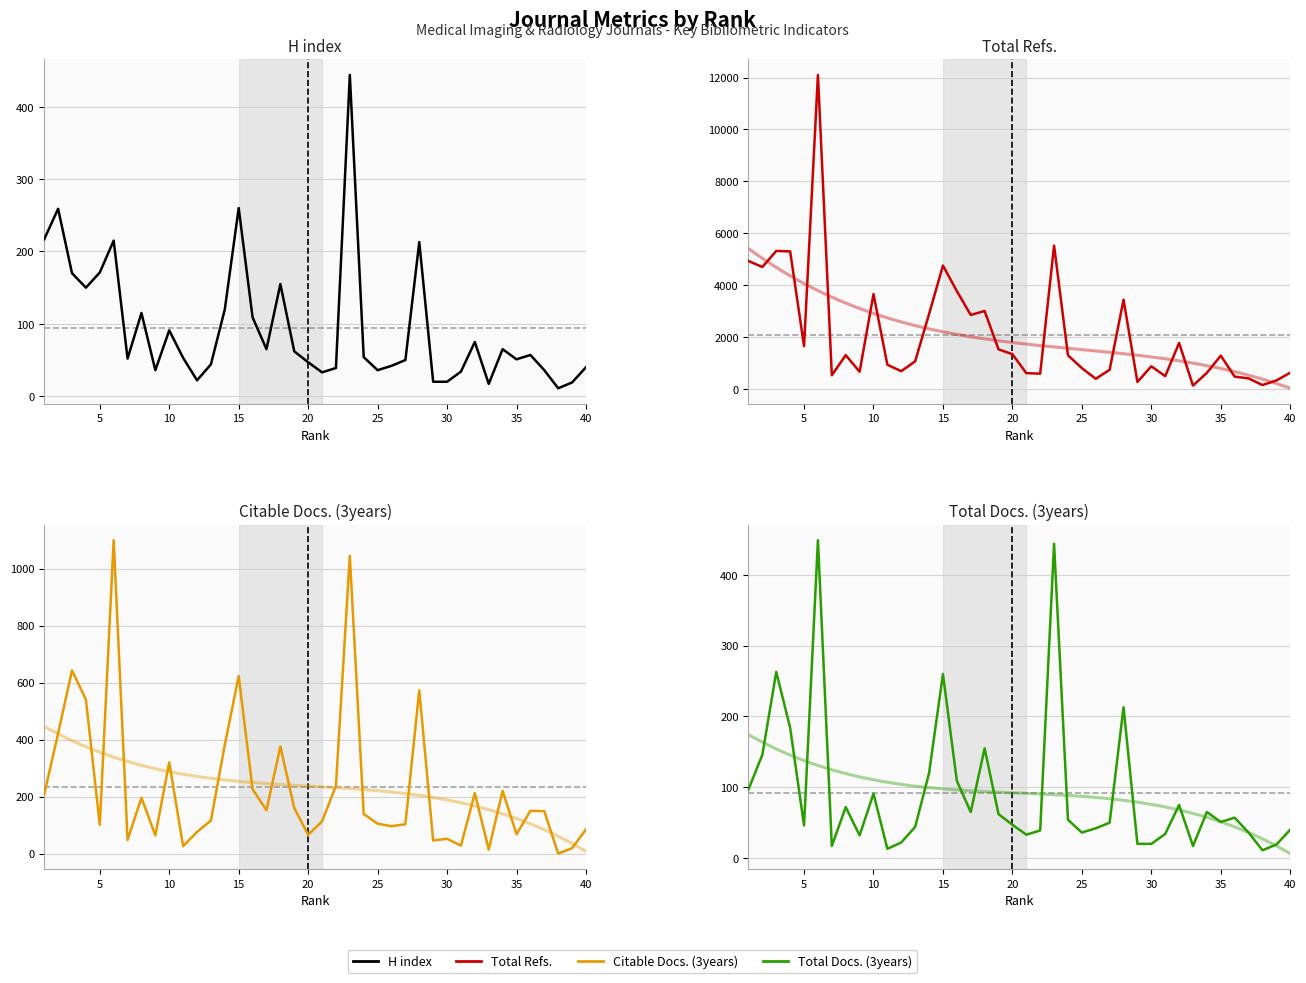

What is the value of the H index point at the 14th from the left?

120